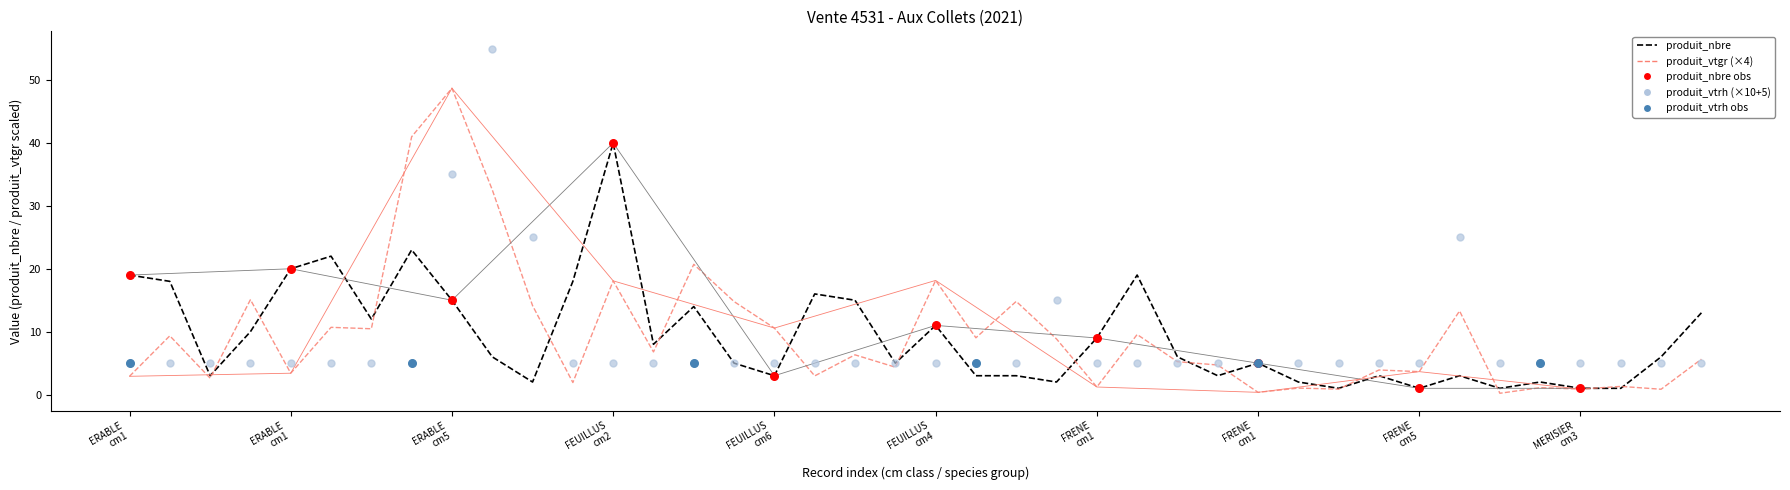

Which series has the widest spread of Y values?

produit_vtrh